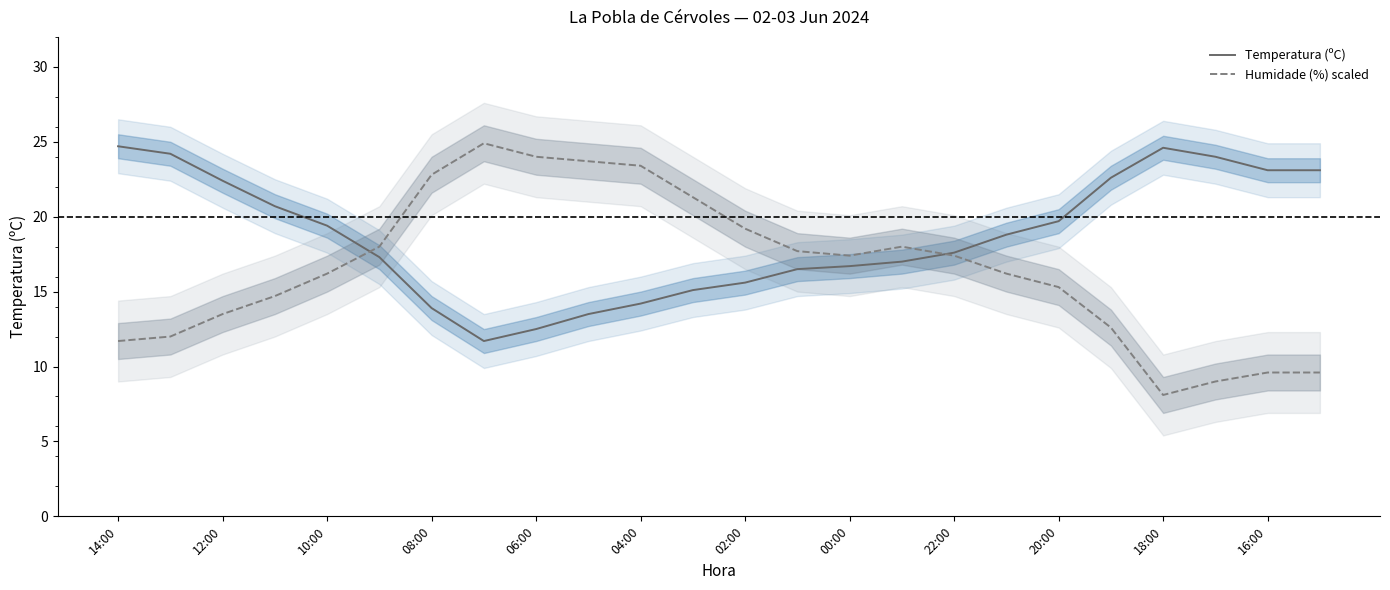

What is the approximate value of Humidade (%) scaled at 16:00?

9.6